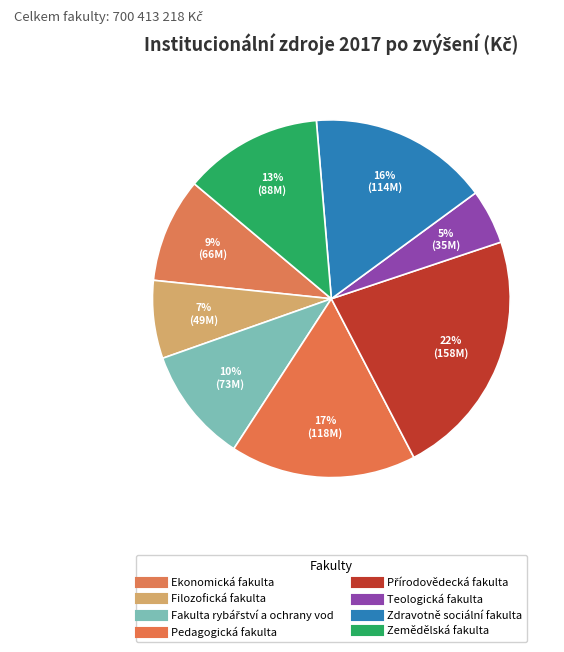

The Zemědělská fakulta slice represents 23% of the pie. True or false?

False